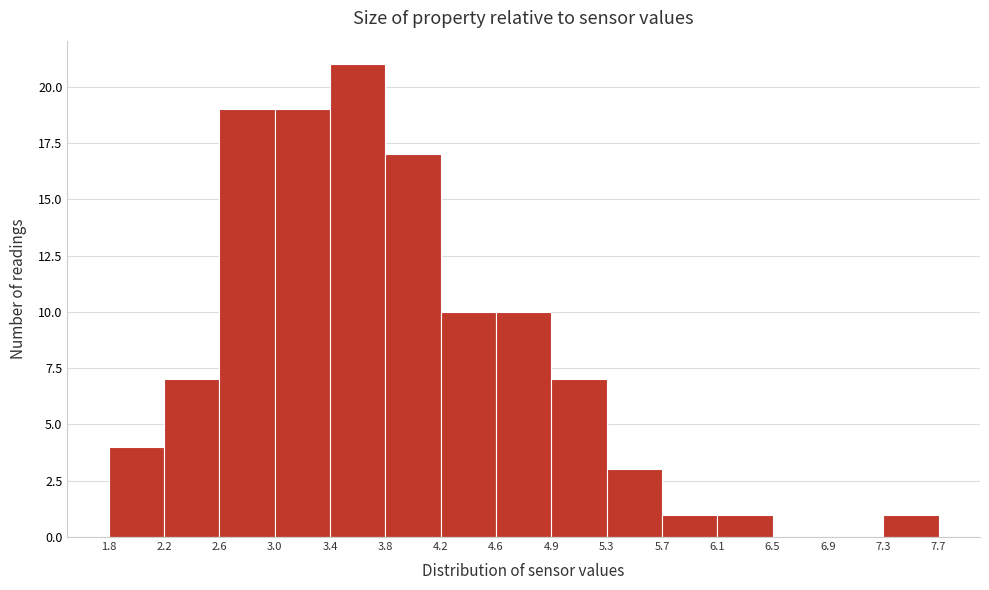

Which range on the x-axis has the tallest bar?

3.4 to 3.8